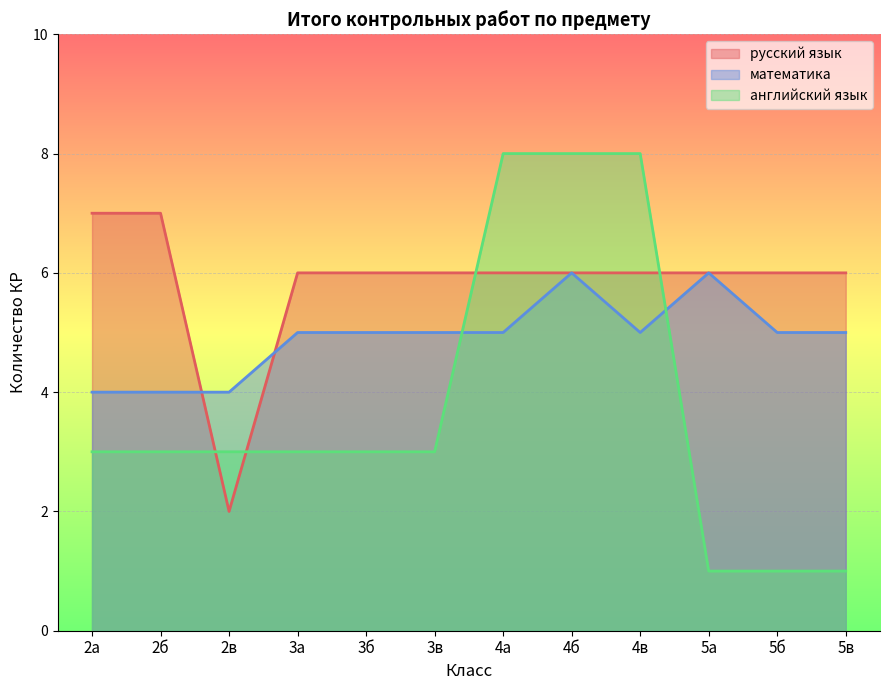

True or false: русский язык has more than 0 interior local peaks.

False